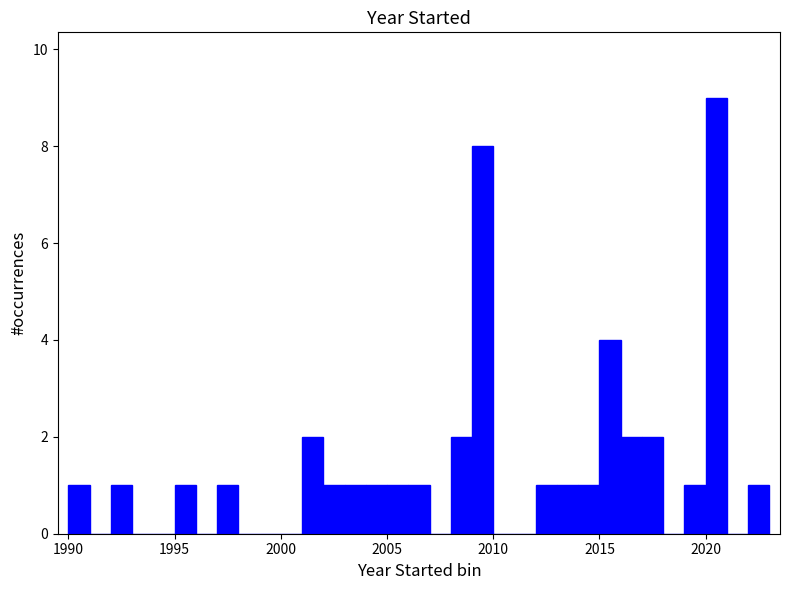

Around what value on the x-axis is the tallest bar? Give the approximate position of its centre, as read against the axis.

2020.5